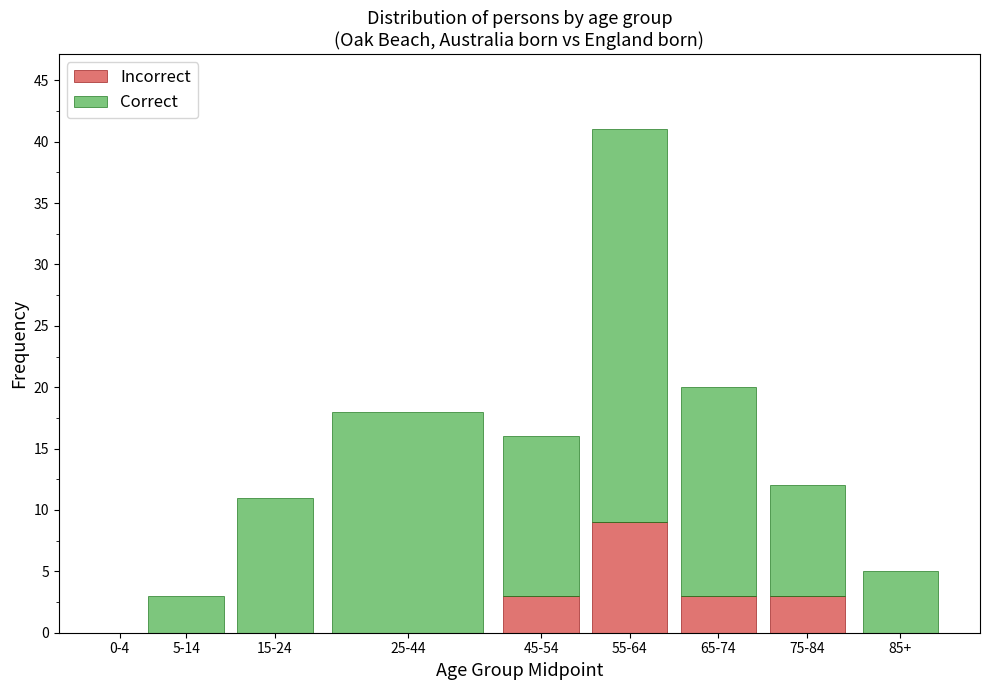

Reading left to right, transcribe the values for Incorrect.

0-4=0	5-14=0	15-24=0	25-44=0	45-54=3	55-64=9	65-74=3	75-84=3	85+=0